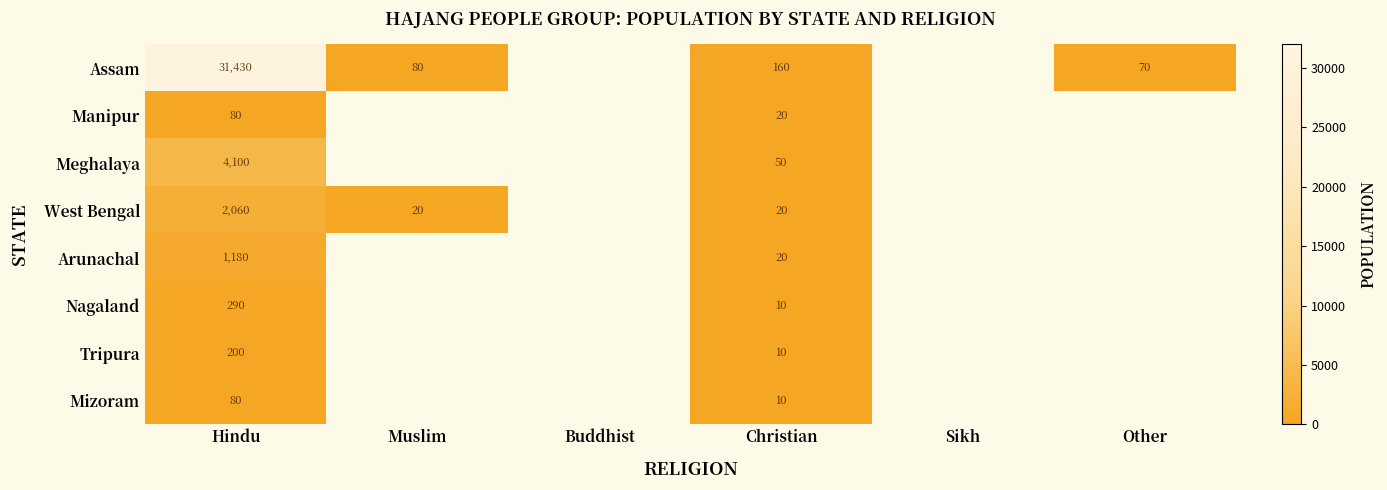

The Arunachal series shows 26 at Christian. True or false?

False